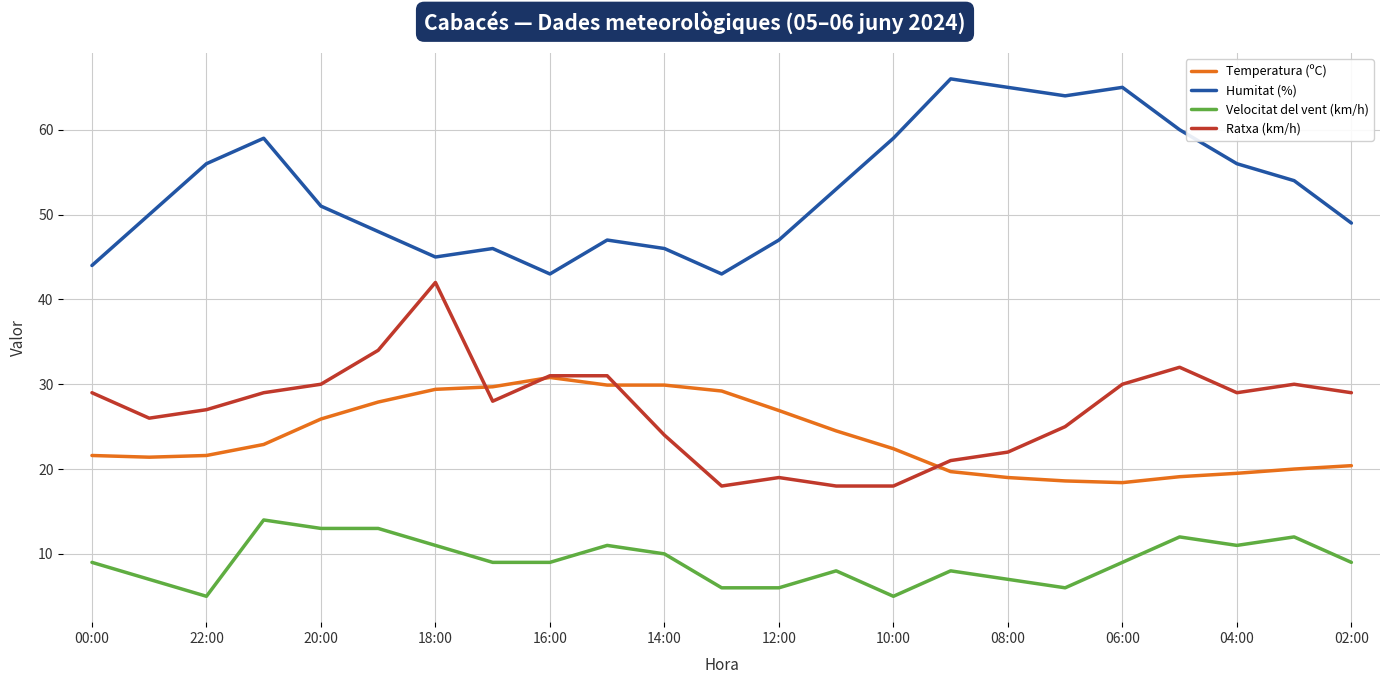

Which series has the largest total across all categories?

Humitat (%)